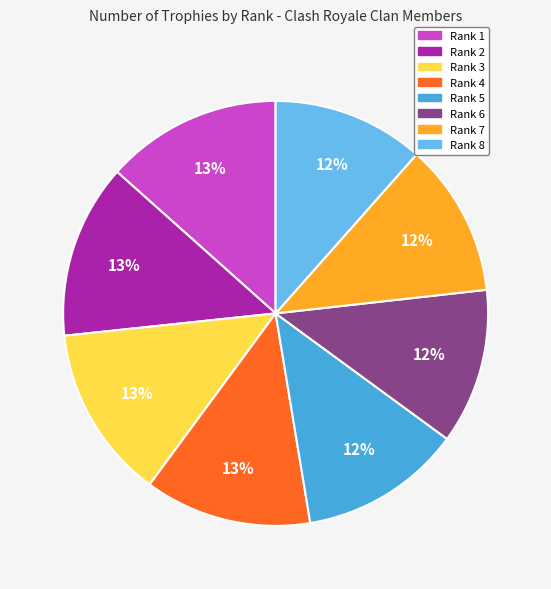

Do Rank 7 and Rank 8 together represent more than half of the pie?

No